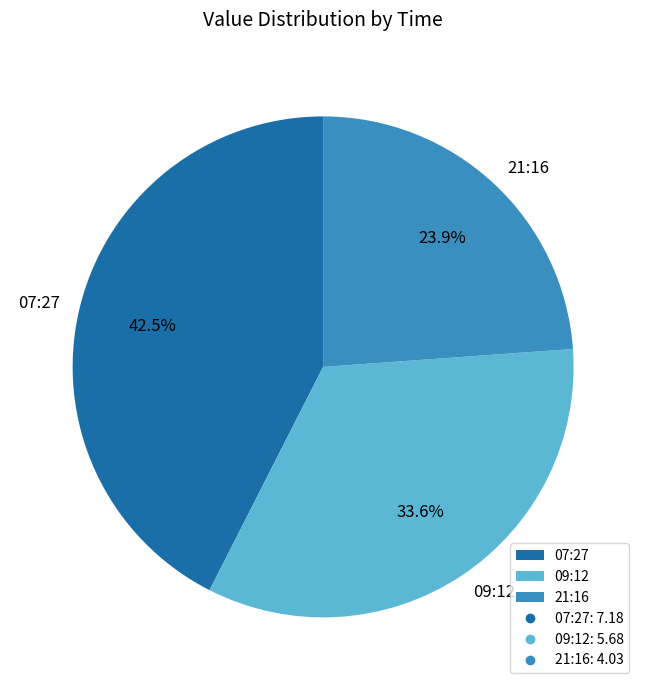

What is the ratio of the value at 21:16 to the value at 09:12?

0.7